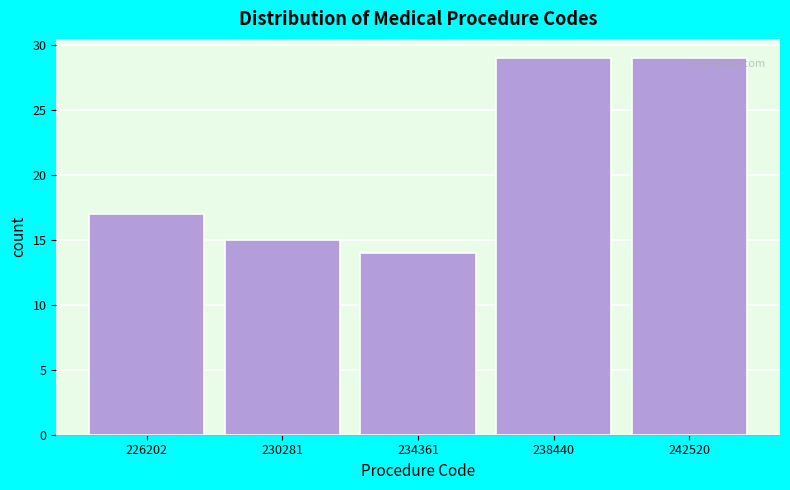

Reading left to right, list all the values displayed in this chart.

226202=17	230281=15	234361=14	238440=29	242520=29